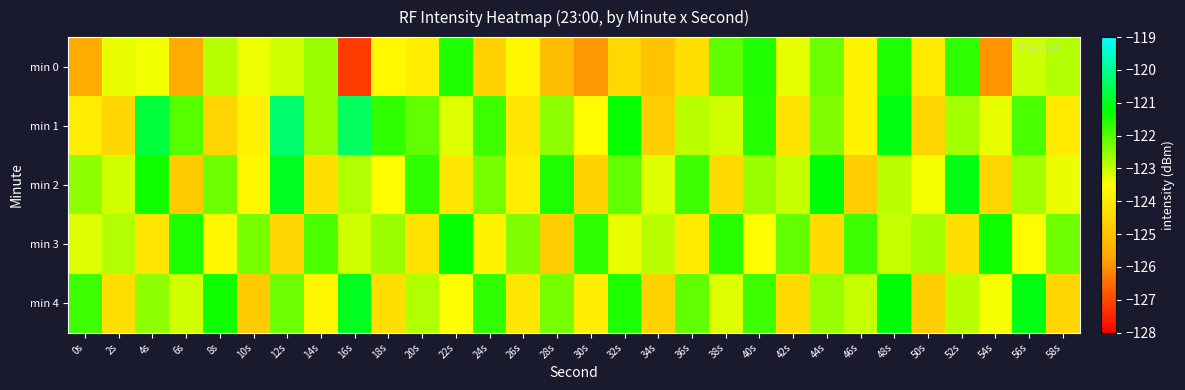

Reading left to right, transcribe all the data shown in this chart.

min 0: 0s=-125.6	2s=-123.3	4s=-123.4	6s=-125.6	8s=-122.9	10s=-123.3	12s=-123.1	14s=-122.6	16s=-127.2	18s=-123.7	20s=-123.9	22s=-121.5	24s=-124.6	26s=-123.7	28s=-125.1	30s=-125.9	32s=-124.5	34s=-125.0	36s=-124.3	38s=-122.1	40s=-121.6	42s=-123.3	44s=-122.2	46s=-123.8	48s=-121.5	50s=-124.0	52s=-121.7	54s=-126.0	56s=-123.0	58s=-122.8
min 1: 0s=-123.9	2s=-124.5	4s=-120.7	6s=-122.0	8s=-124.5	10s=-123.8	12s=-120.3	14s=-122.6	16s=-120.4	18s=-121.7	20s=-122.1	22s=-123.2	24s=-121.8	26s=-124.1	28s=-122.5	30s=-123.6	32s=-121.3	34s=-124.7	36s=-122.9	38s=-123.1	40s=-121.6	42s=-124.2	44s=-122.4	46s=-123.8	48s=-121.1	50s=-124.5	52s=-122.7	54s=-123.3	56s=-121.9	58s=-124.0
min 2: 0s=-122.5	2s=-123.1	4s=-121.4	6s=-124.8	8s=-122.2	10s=-123.7	12s=-121.0	14s=-124.3	16s=-122.8	18s=-123.5	20s=-121.7	22s=-124.1	24s=-122.3	26s=-123.9	28s=-121.5	30s=-124.6	32s=-122.1	34s=-123.2	36s=-121.8	38s=-124.4	40s=-122.6	42s=-123.0	44s=-121.2	46s=-124.7	48s=-122.9	50s=-123.4	52s=-121.1	54s=-124.5	56s=-122.7	58s=-123.3
min 3: 0s=-123.2	2s=-122.8	4s=-124.1	6s=-121.5	8s=-123.7	10s=-122.3	12s=-124.5	14s=-121.9	16s=-123.1	18s=-122.6	20s=-124.2	22s=-121.3	24s=-123.8	26s=-122.4	28s=-124.7	30s=-121.7	32s=-123.3	34s=-122.9	36s=-124.0	38s=-121.6	40s=-123.5	42s=-122.1	44s=-124.4	46s=-121.8	48s=-123.0	50s=-122.7	52s=-124.3	54s=-121.4	56s=-123.6	58s=-122.2
min 4: 0s=-121.8	2s=-124.3	4s=-122.5	6s=-123.1	8s=-121.4	10s=-124.8	12s=-122.2	14s=-123.7	16s=-121.0	18s=-124.3	20s=-122.8	22s=-123.5	24s=-121.7	26s=-124.1	28s=-122.3	30s=-123.9	32s=-121.5	34s=-124.6	36s=-122.1	38s=-123.2	40s=-121.8	42s=-124.4	44s=-122.6	46s=-123.0	48s=-121.2	50s=-124.7	52s=-122.9	54s=-123.4	56s=-121.1	58s=-124.5